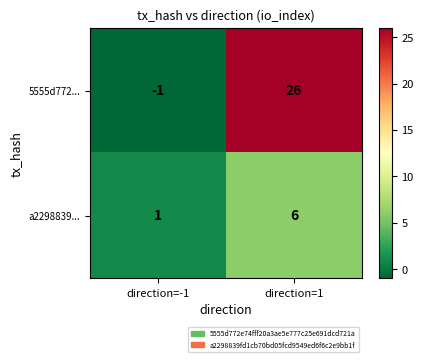

At which label is 5555d772... closest to 12?

direction=-1